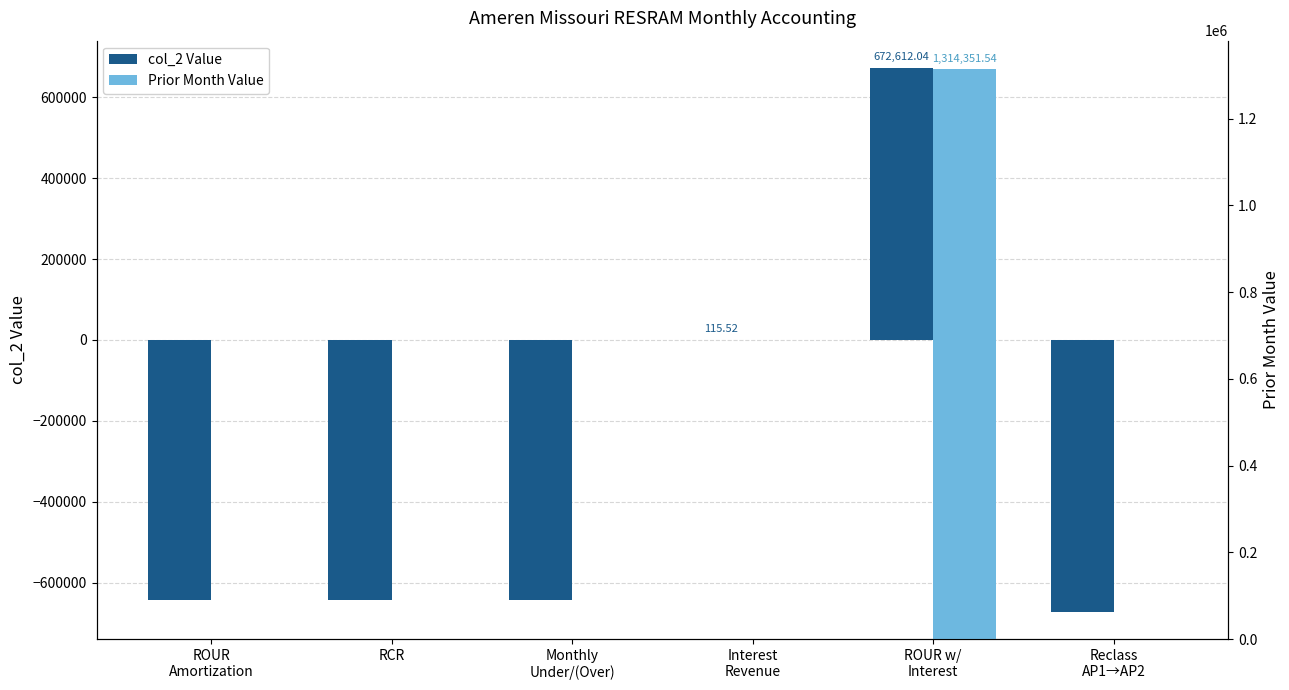

Rank the series by their average value, from highest to lowest.

Prior Month Value, col_2 Value